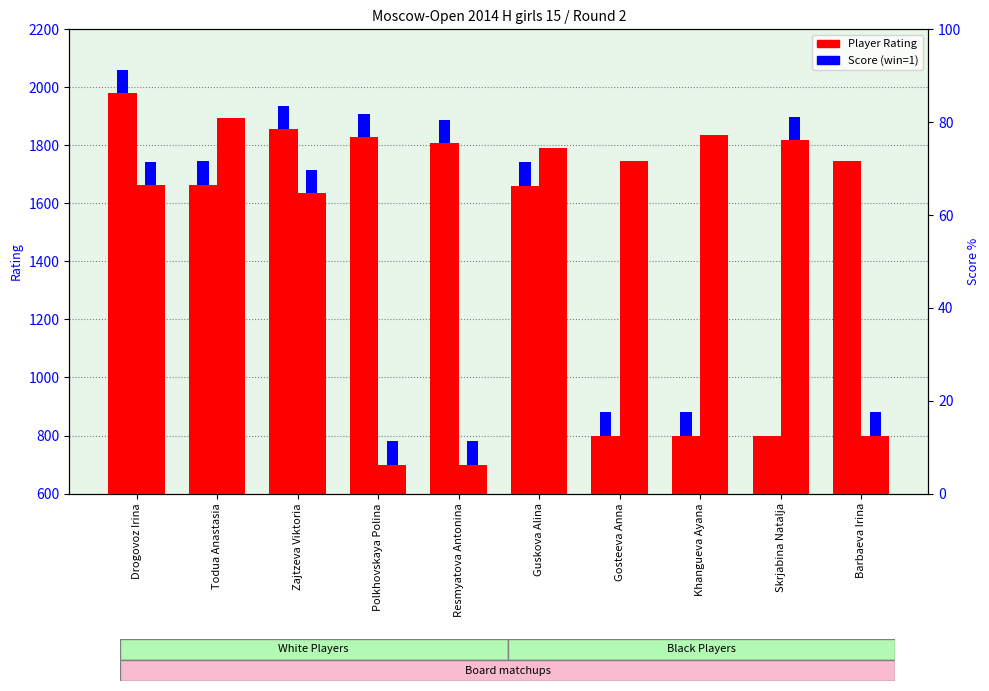

Between Todua Anastasia and Skrjabina Natalja, which series saw the biggest shift?

Rating (White)